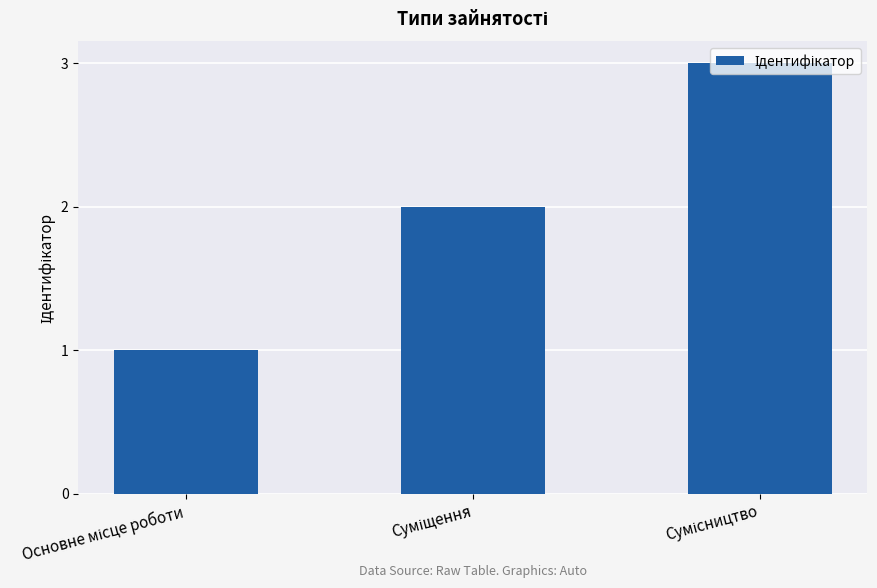

What is the sum of all values?

6